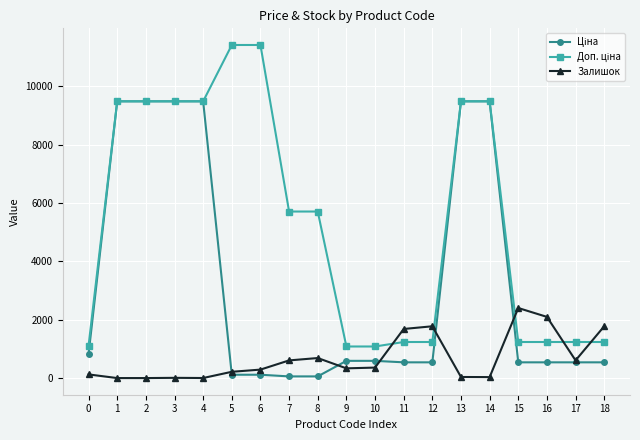

What is the maximum value shown in the chart?

11410.0